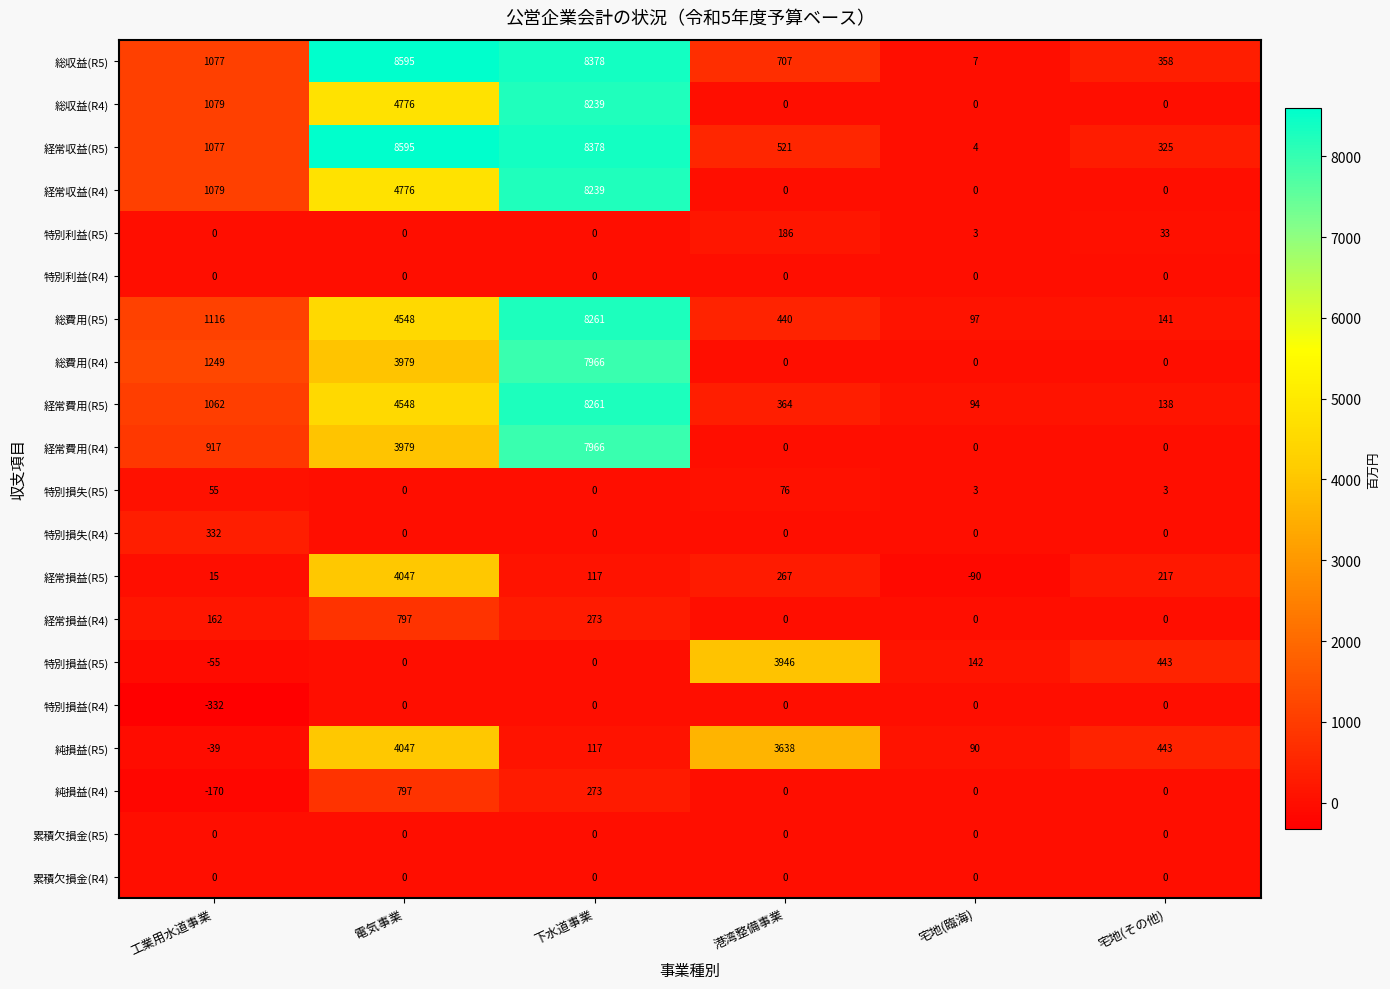

The 純損益(R4) series shows 273 at 下水道事業. True or false?

True